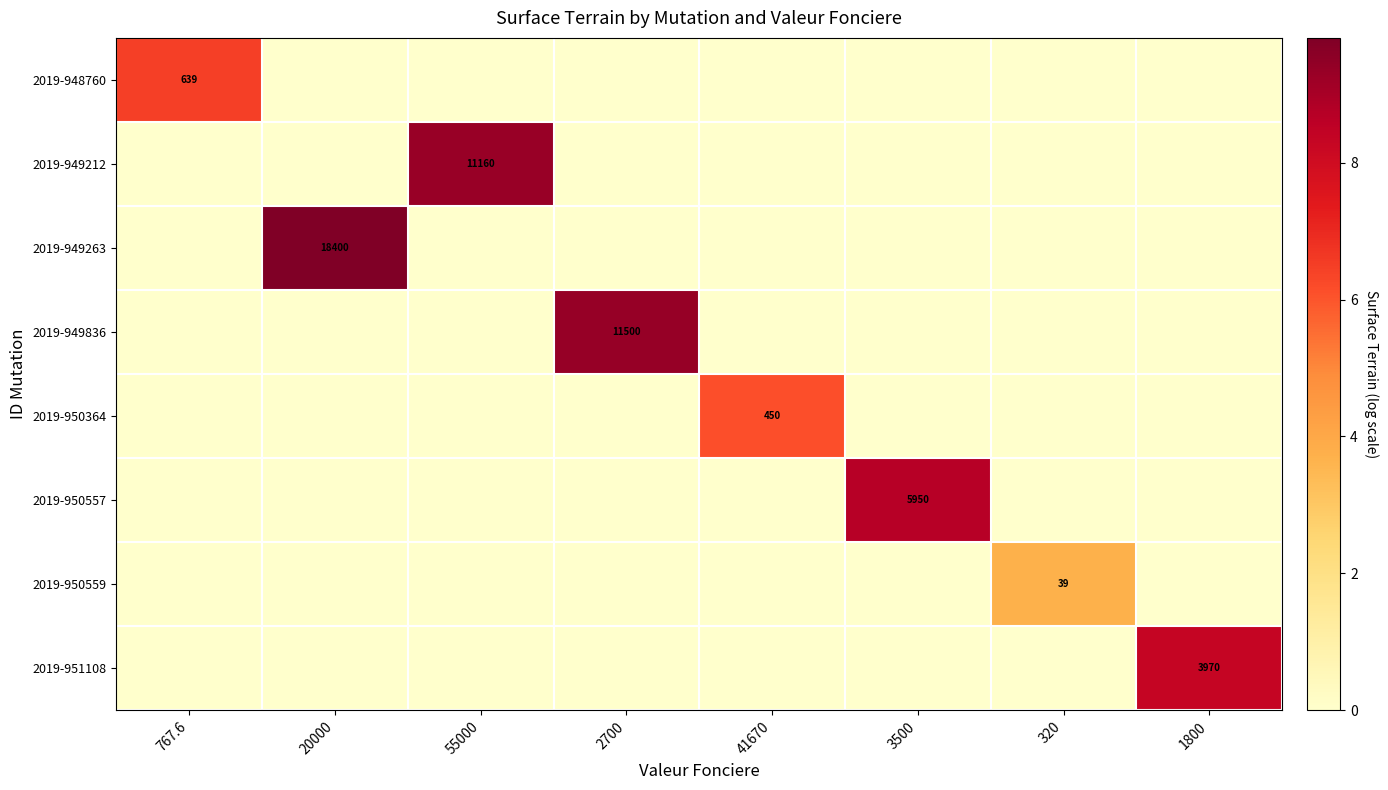

List the labels in order of 2019-949263 value, largest first.

20000, 767.6, 55000, 2700, 41670, 3500, 320, 1800